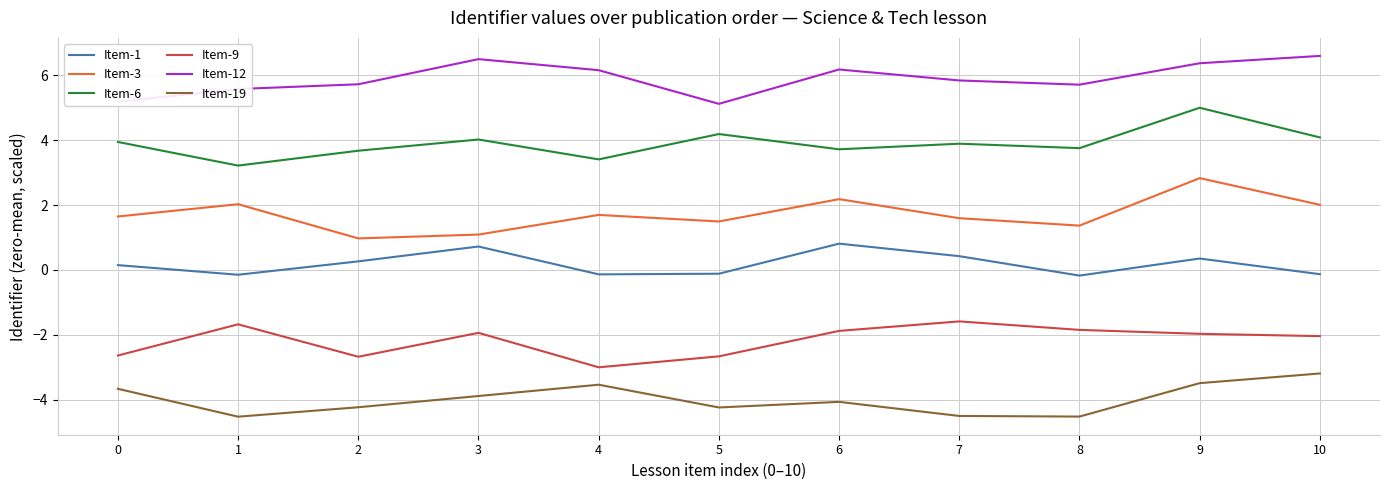

Rank the series by their maximum value, from lowest to highest.

Item-19, Item-9, Item-1, Item-3, Item-6, Item-12